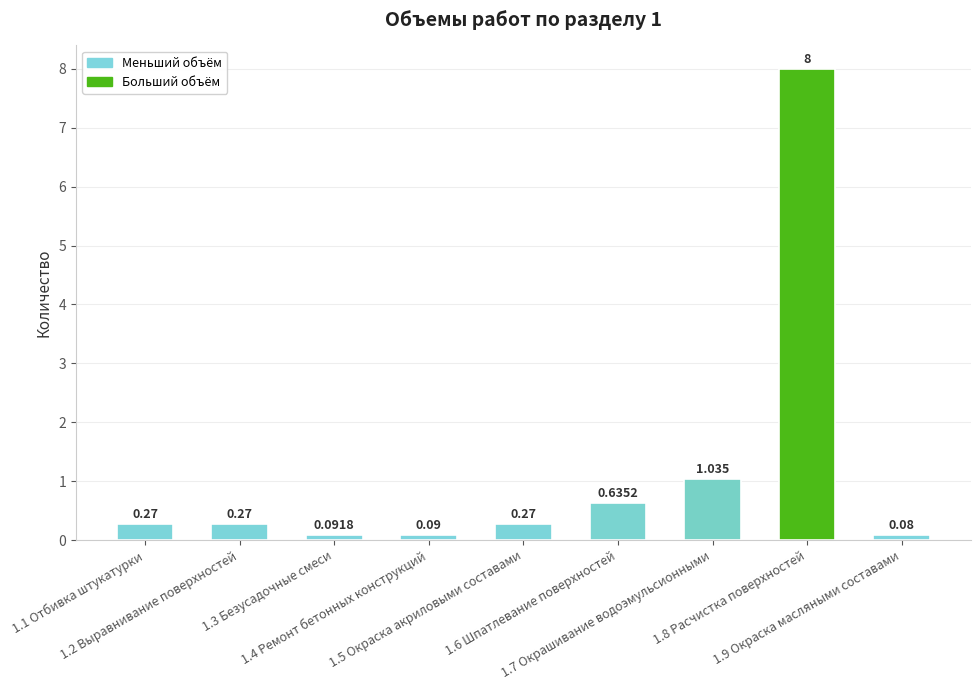

How many data points does each series have?

9